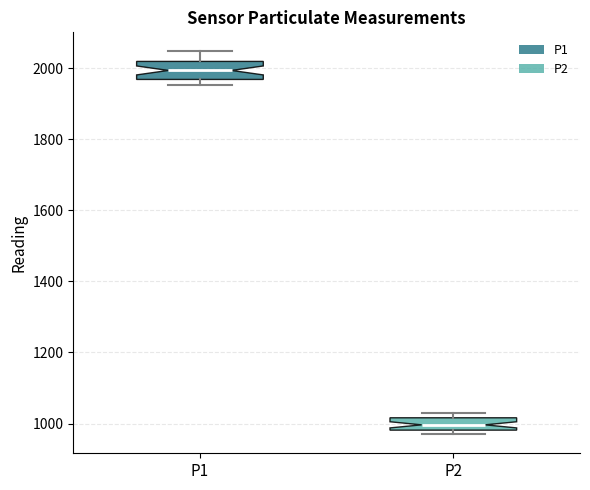

Where does the median line of the box for P2 sit on the y-axis? The values are not printed on the chart, so give them approximately, as read against the axis.

1000